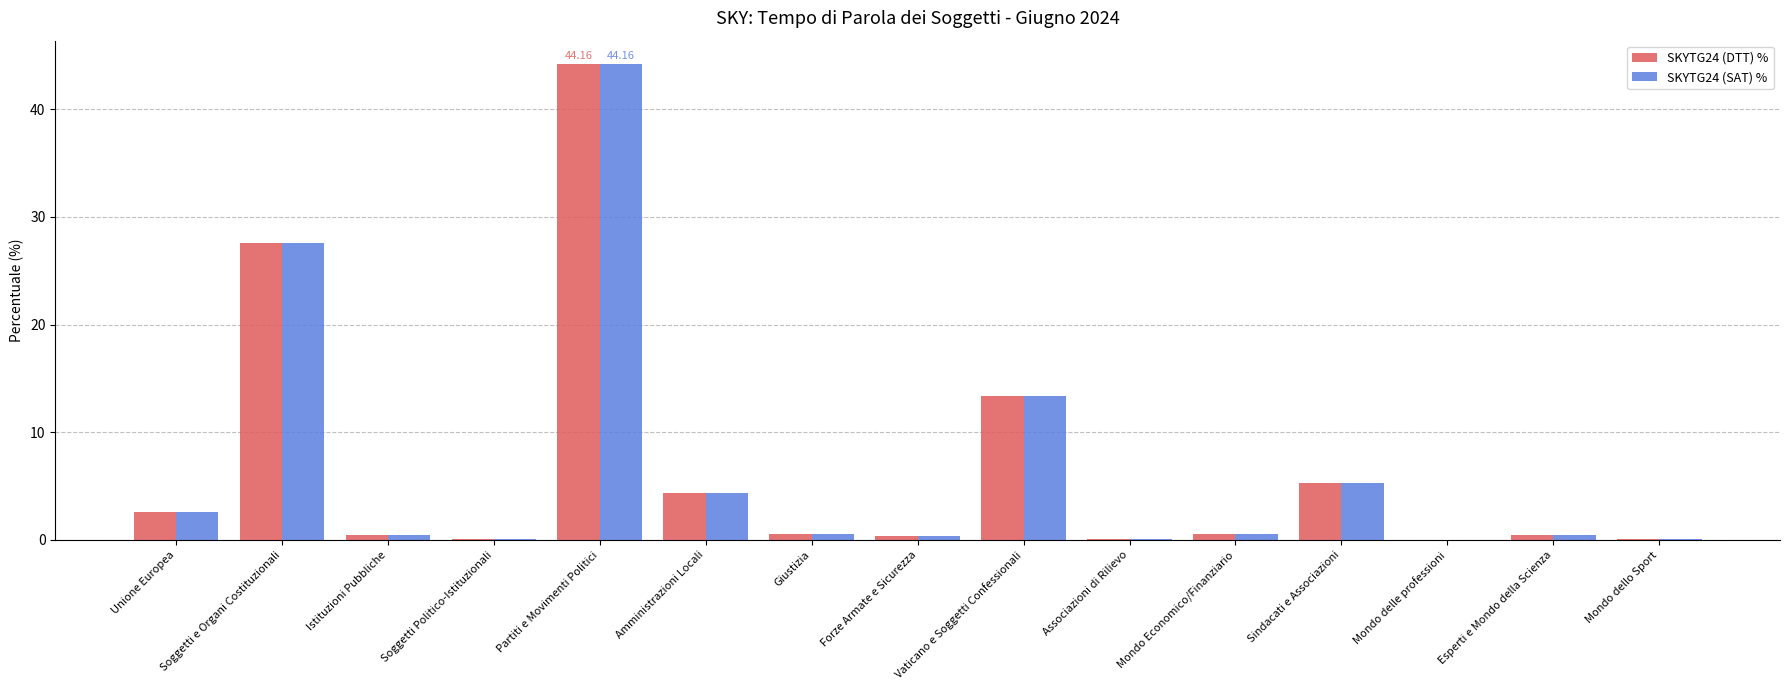

Is the value of SKYTG24 (DTT) % at Vaticano e Soggetti Confessionali greater than the value of SKYTG24 (SAT) % at Istituzioni Pubbliche?

Yes